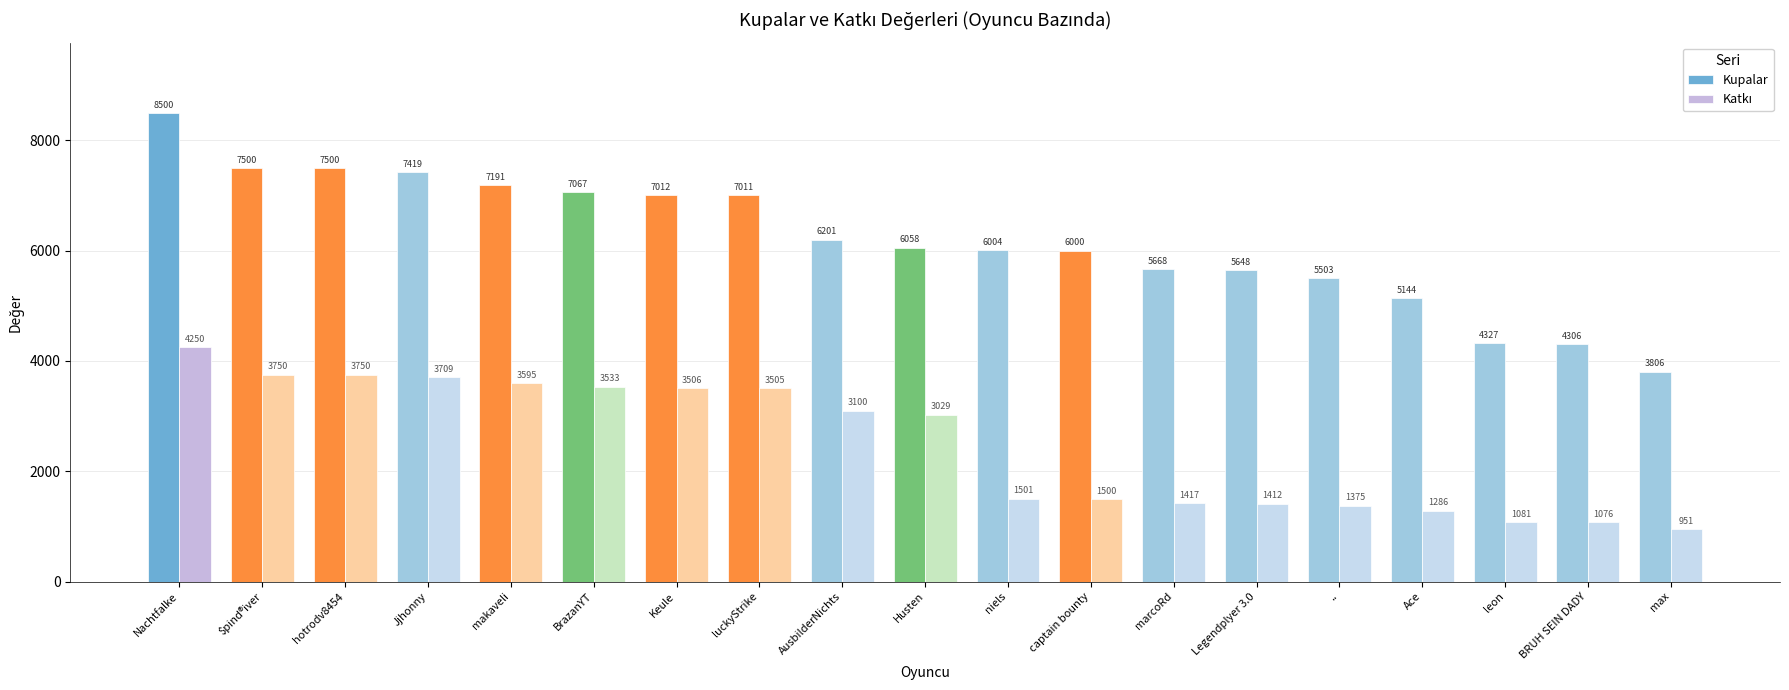

What is the total value across all series at ..?

6878